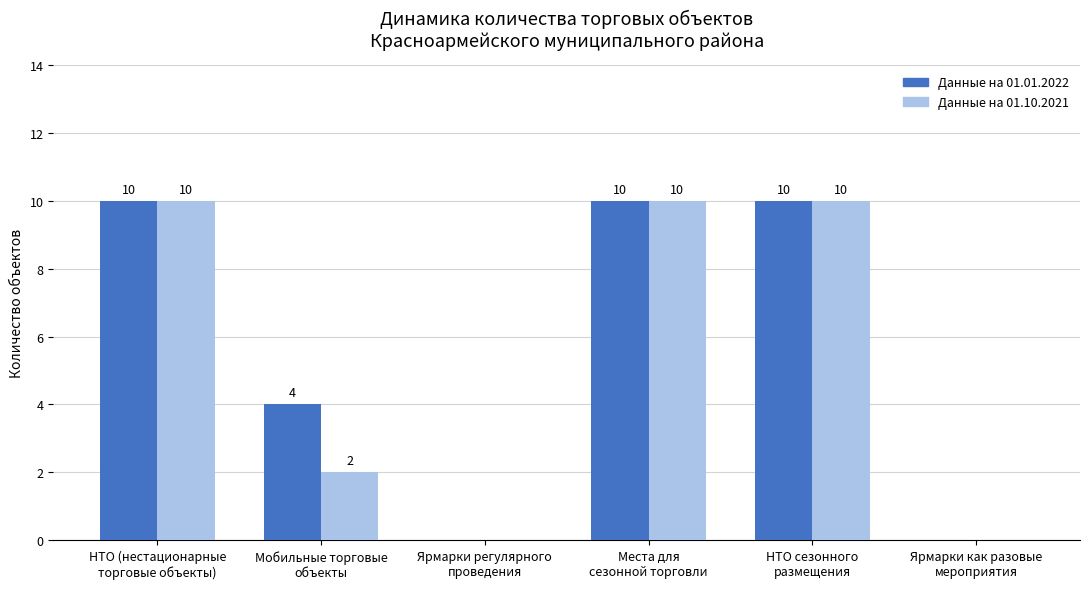

Reading left to right, list all the values displayed in this chart.

Данные на 01.01.2022: 10	4	0	10	10	0
Данные на 01.10.2021: 10	2	0	10	10	0